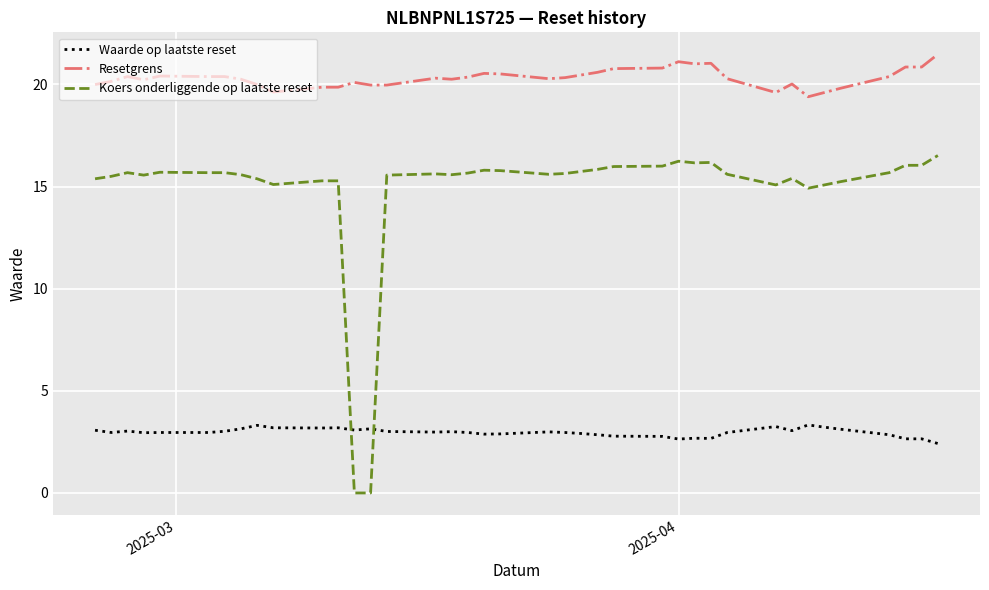

Rank the series by their maximum value, from highest to lowest.

Resetgrens, Koers onderliggende op laatste reset, Waarde op laatste reset